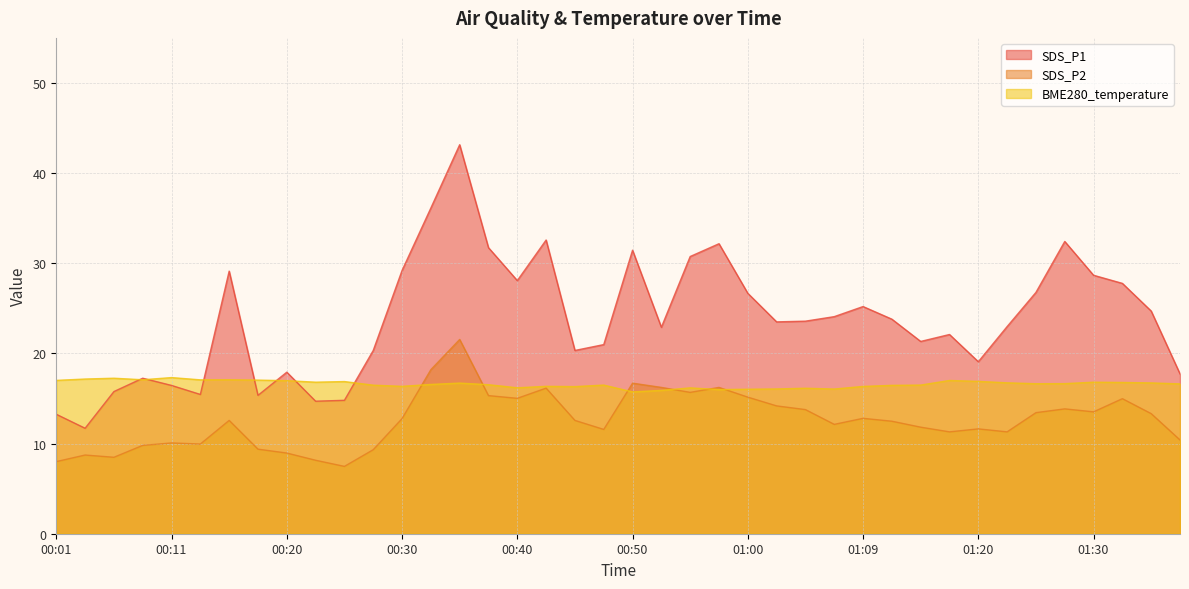

What is the difference between the highest and lowest values at 00:01?

9.0